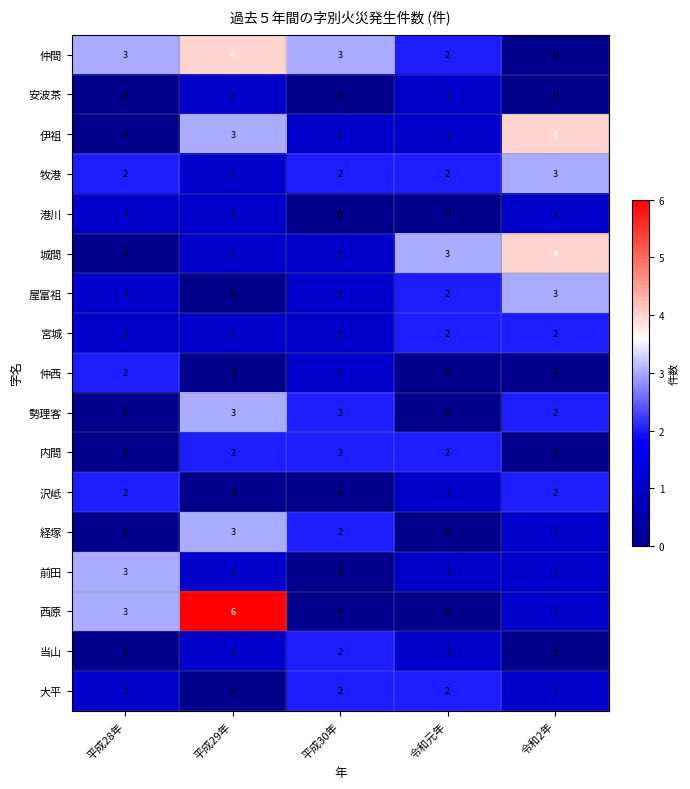

Which series changed the most between 平成29年 and 令和元年?

西原